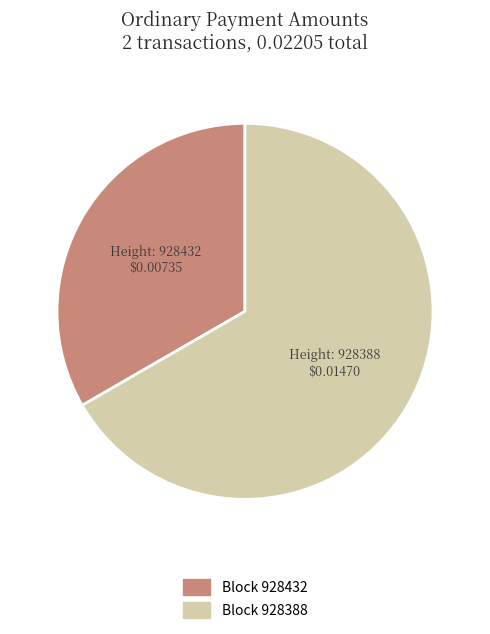

What is the majority slice?

Block 928388